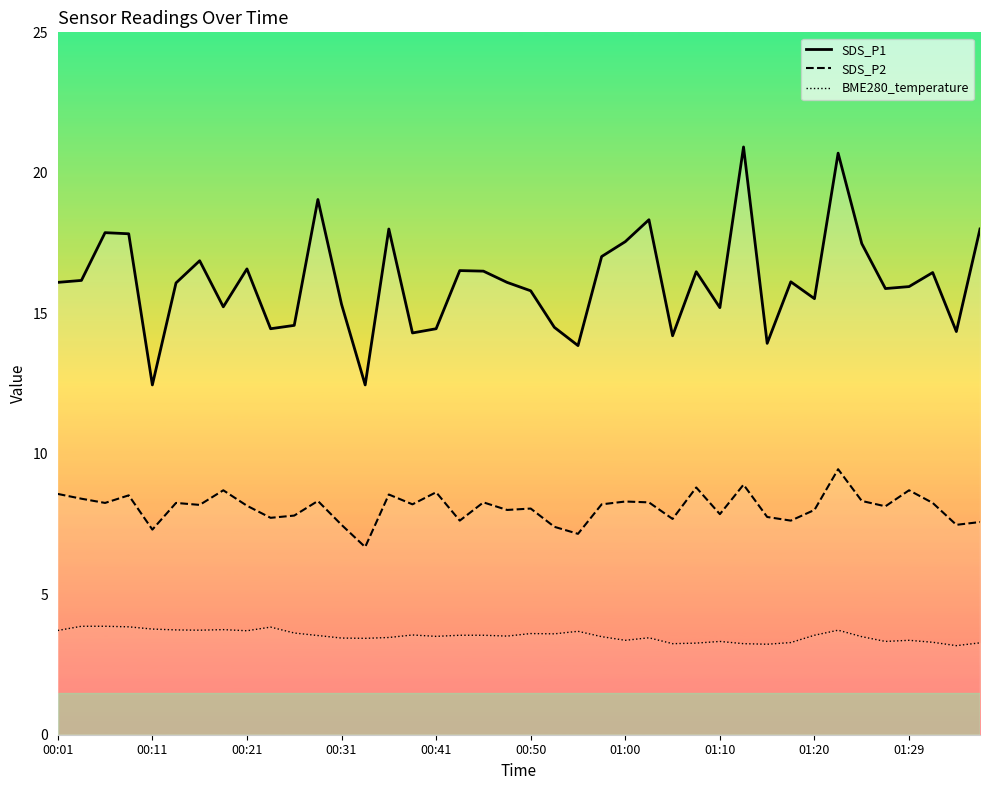

At how many categories does at least one series exceed 9?

40